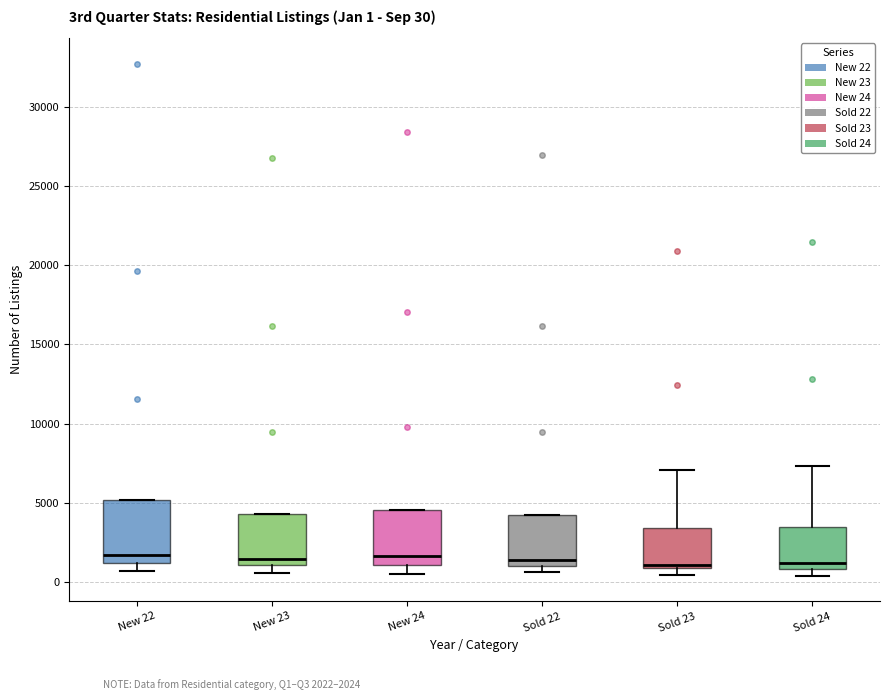

Comparing the boxes themselves (not the whiskers), which one is the tallest?

New 22